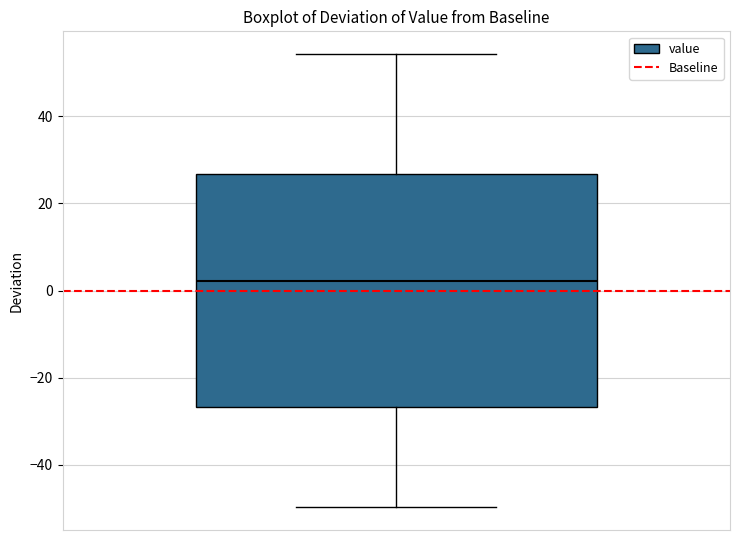

Transcribe this box plot: give where the median line is, the range the box spans, and where the two whiskers end, as read against the y-axis. The values are not printed on the chart, so give them approximately, as read against the axis.

median 2, box -26 to 26, whiskers -50 to 54